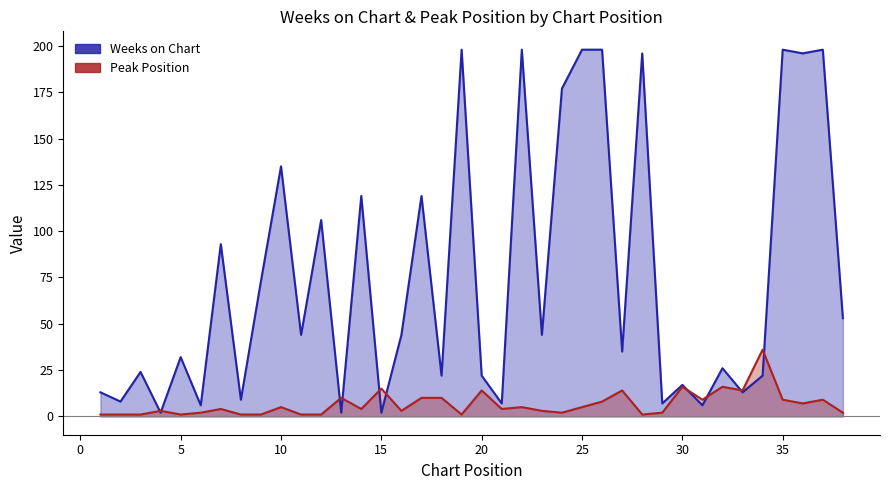

How many interior local valleys does the Peak Position series have?

10